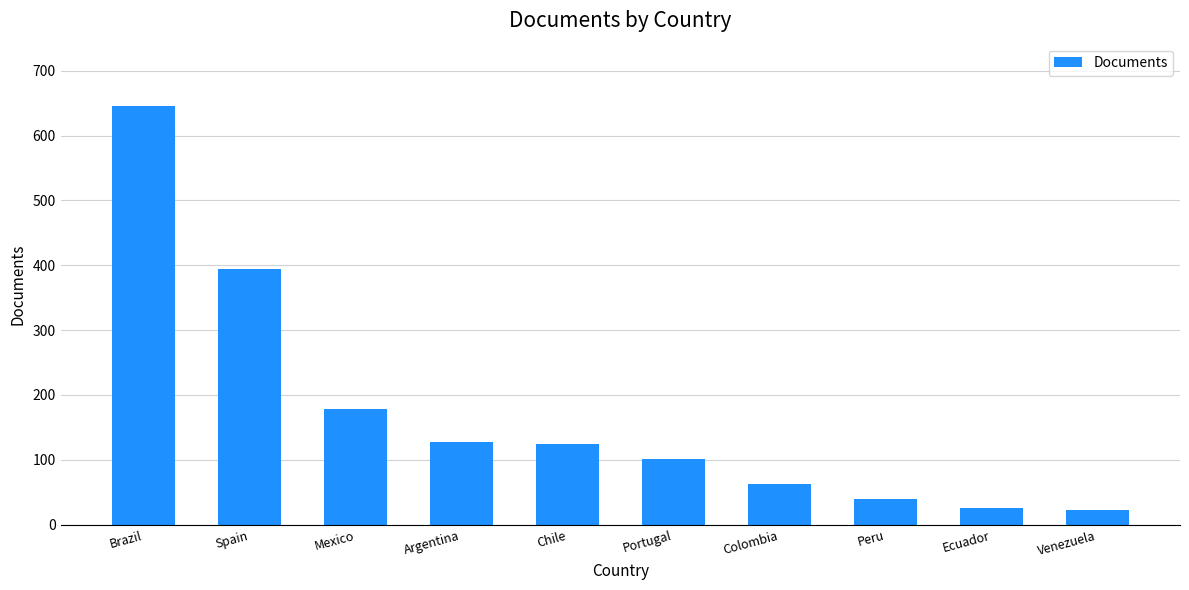

Which label corresponds to the largest value in the chart?

Brazil